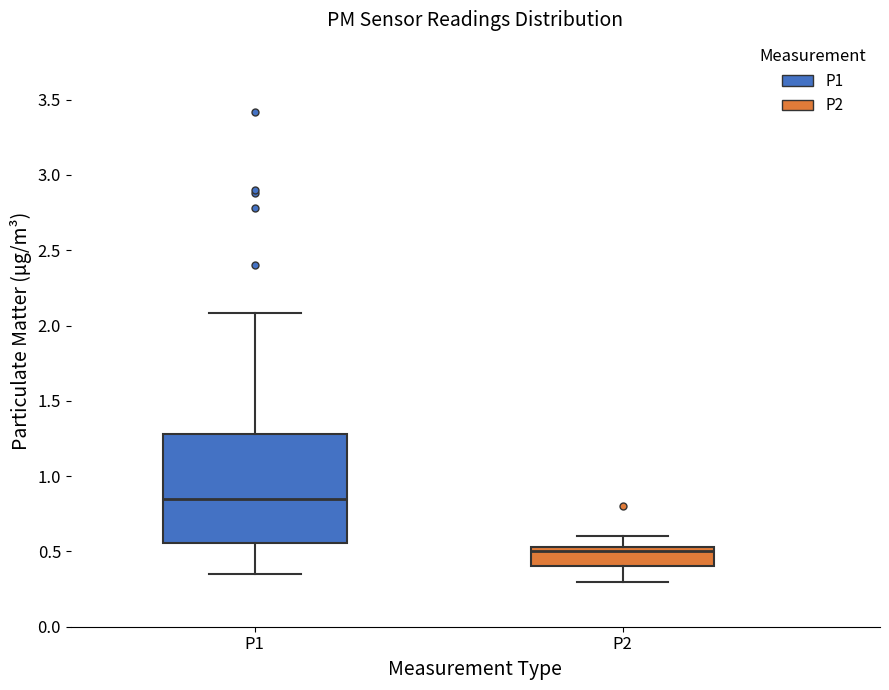

Where is the lower edge of the box for P1 on the y-axis? The values are not printed on the chart, so give them approximately, as read against the axis.

0.55